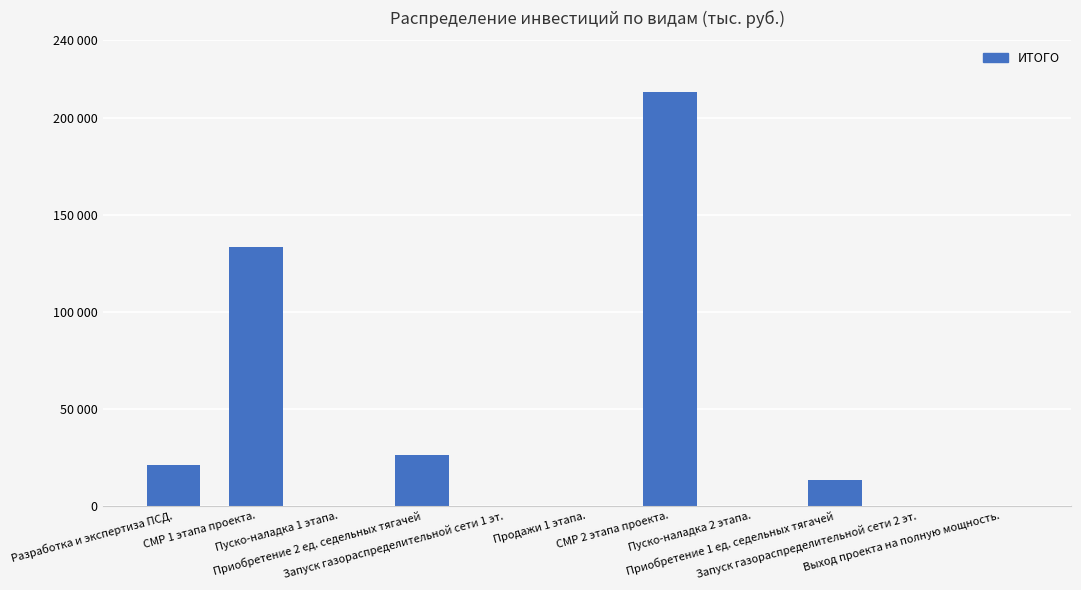

Are the bars horizontal?

No